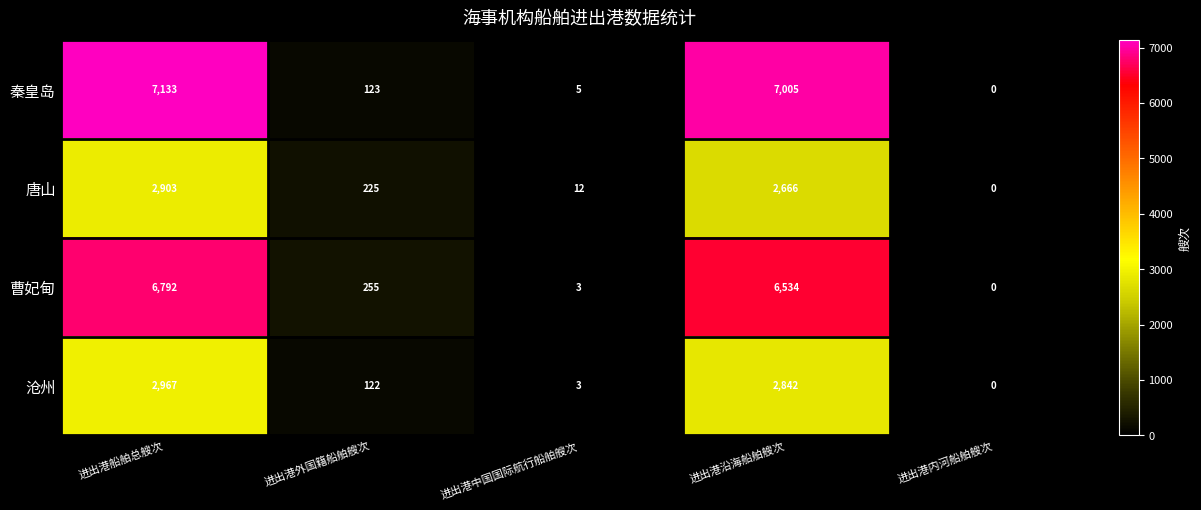

Is it true that 秦皇岛 equals 0 at 进出港内河船舶艘次?

True